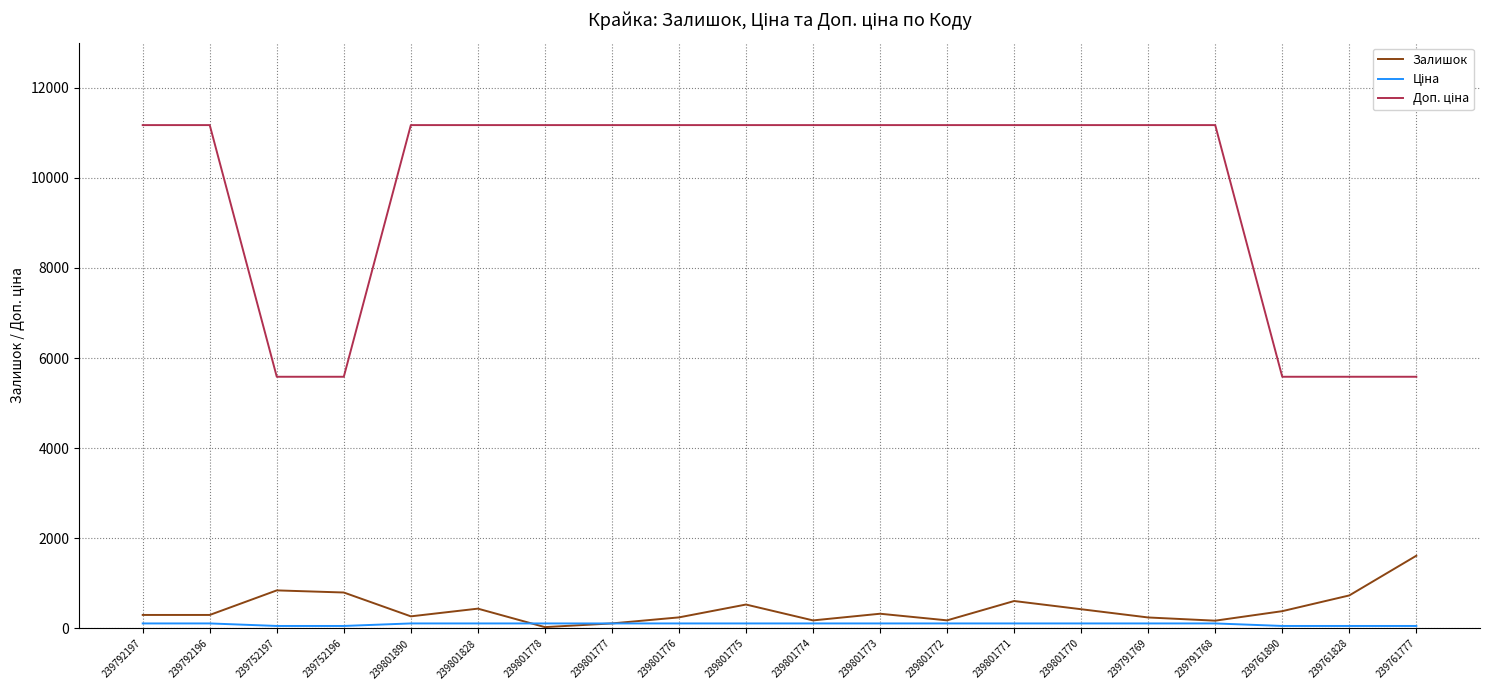

The value of Залишок at 239801770 is 427.0. True or false?

True